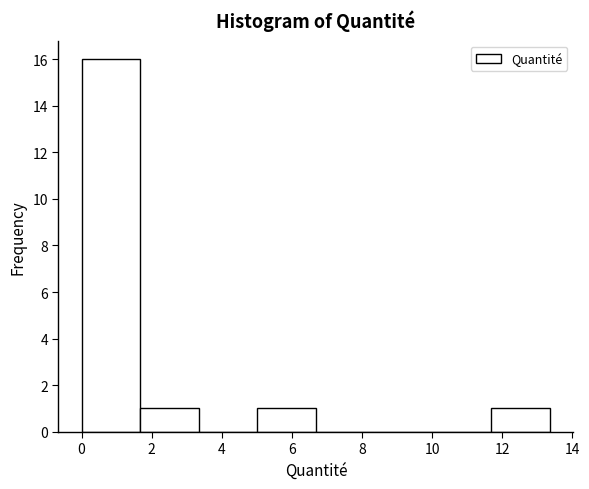

Reading left to right, list every bar in this chart as the range it spans on the x-axis followed by its height. Neither the bar edges nor the heights are printed on the chart, so give them approximately, as read against the axes.

0.0 to 1.6: 16
1.6 to 3.4: 1
3.4 to 5.0: 0
5.0 to 6.6: 1
6.6 to 8.4: 0
8.4 to 10.0: 0
10.0 to 11.6: 0
11.6 to 13.4: 1